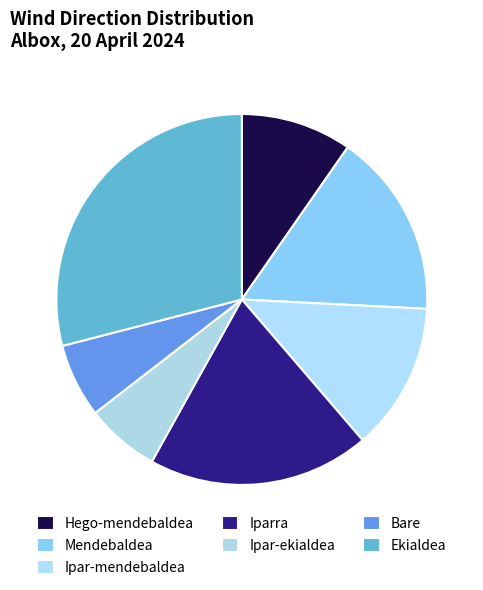

Does Bare represent more than half of the total?

No